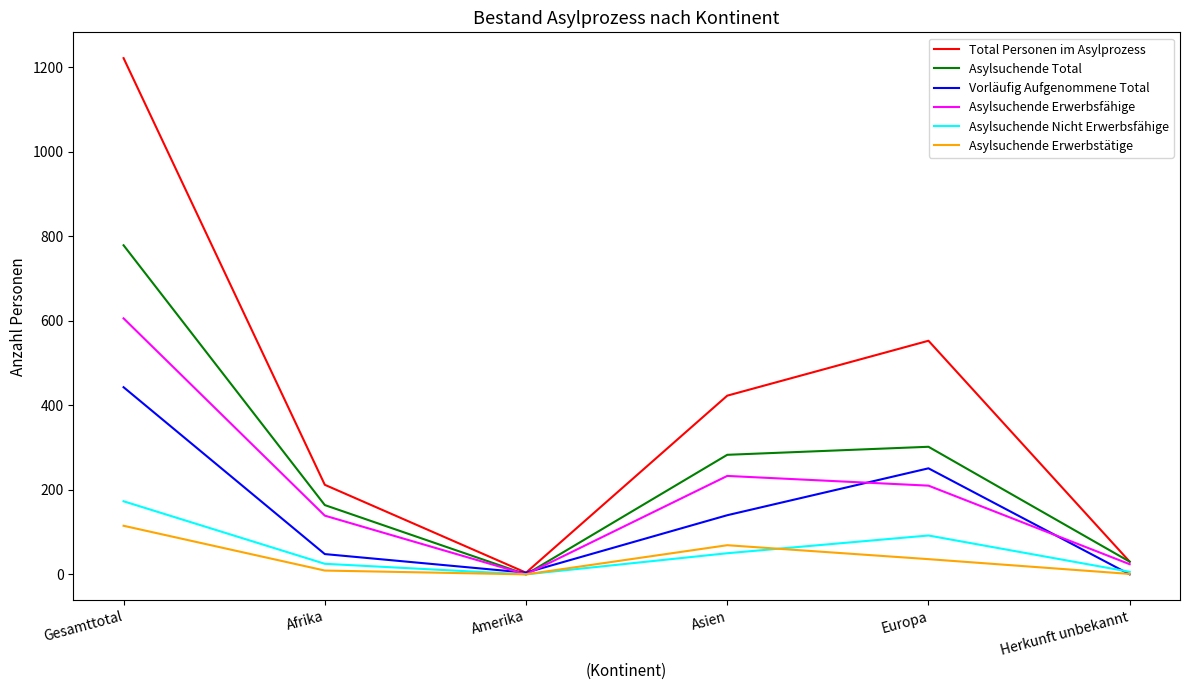

What is the difference between the Asylsuchende Nicht Erwerbsfähige values at Afrika and Amerika?

25